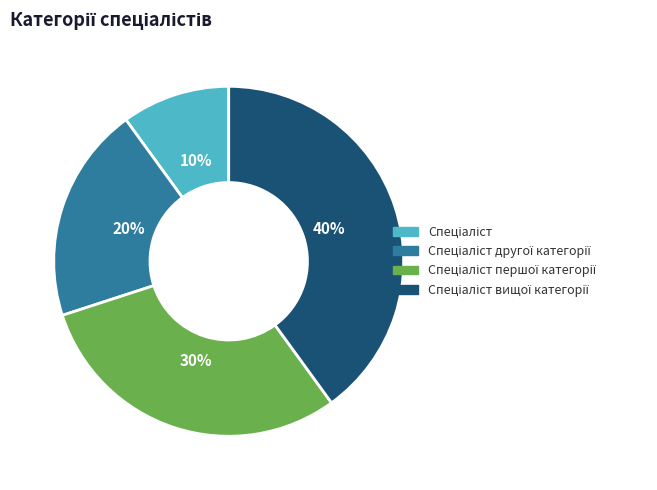

To the nearest percent, what is the difference between the largest and smallest slice percentages?

30%